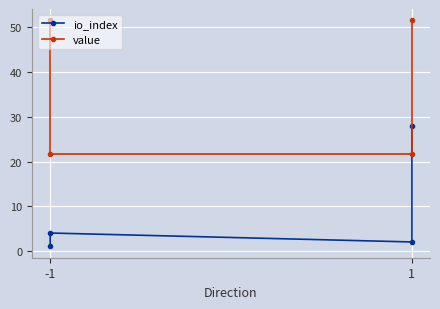

At which label does value first exceed 51?

-1